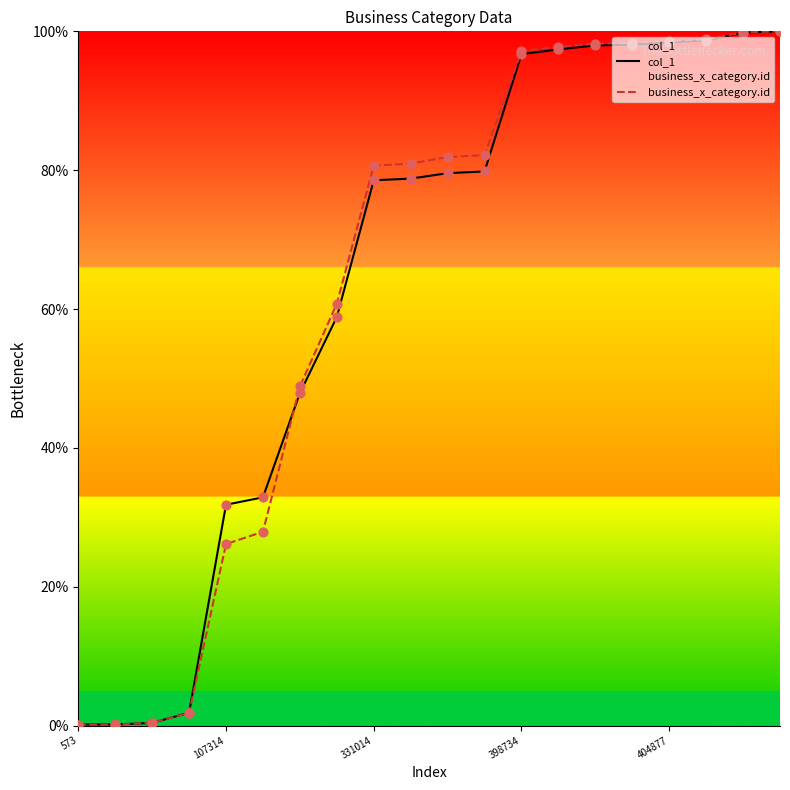

At how many categories does at least one series exceed 65?

12